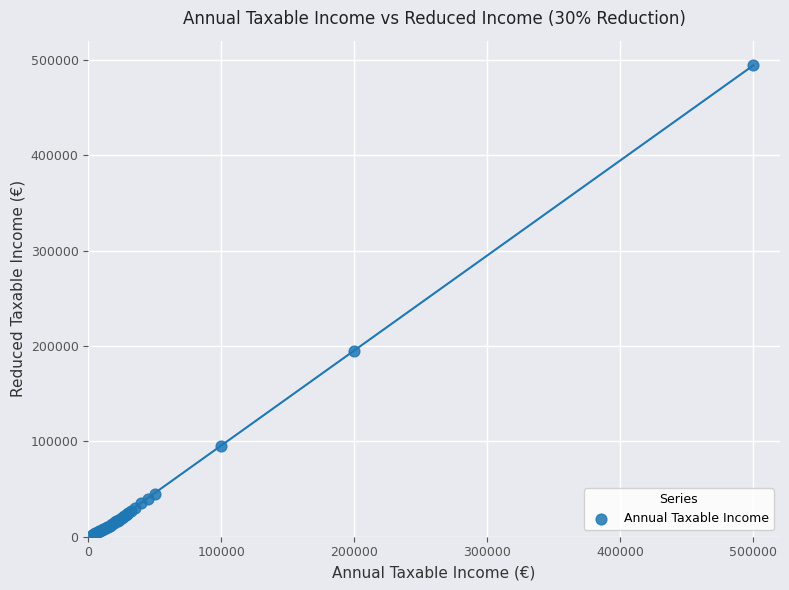

What Y value in the scatter plot is closest to 248550?

195000